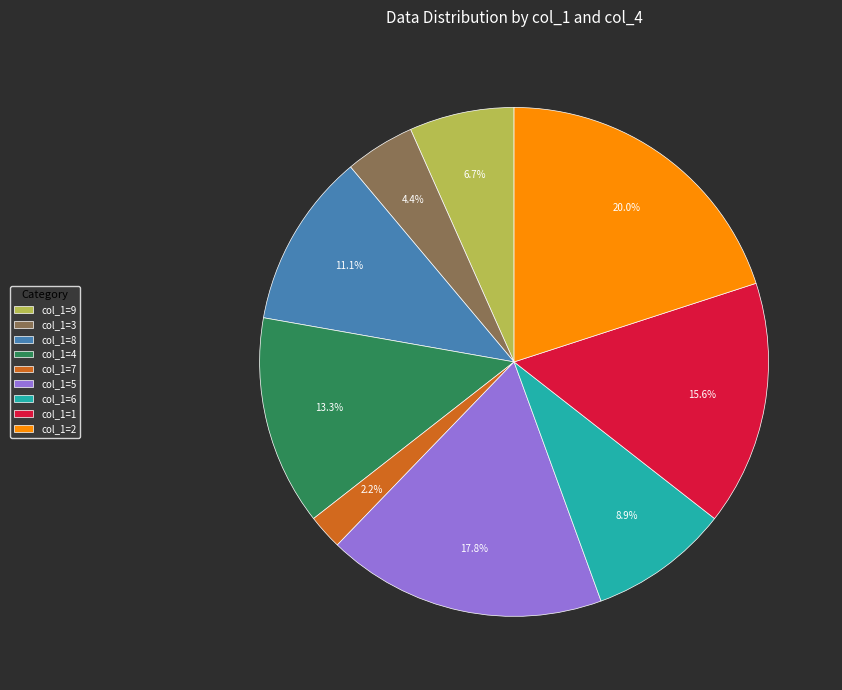

How many segments does this pie chart have?

9